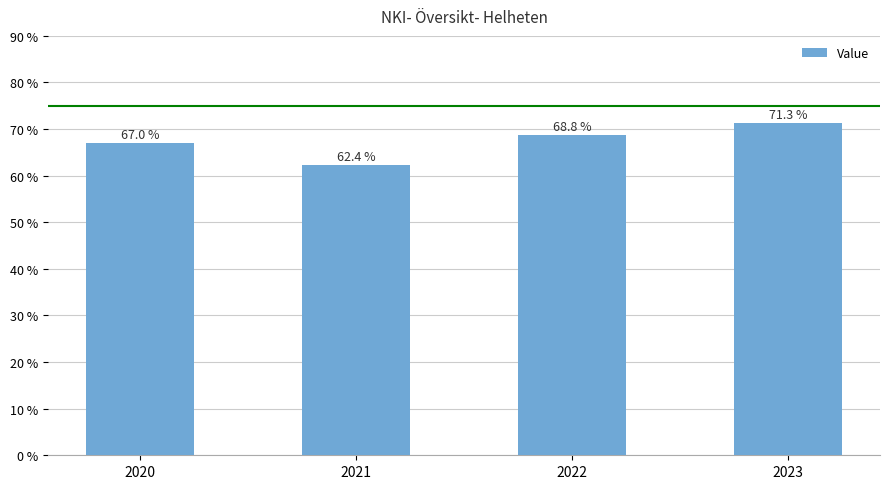

What is the difference between the values at 2023 and 2020?

4.3